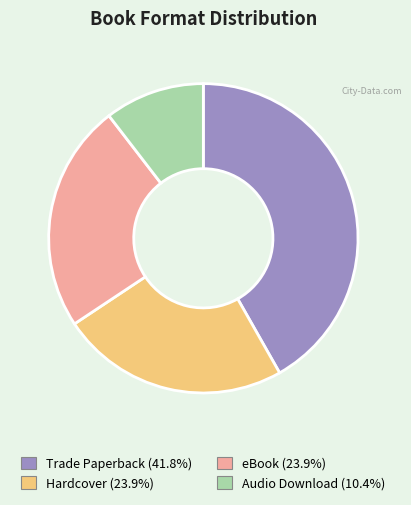

What is the ratio of the value at Trade Paperback to the value at Audio Download?

4.0